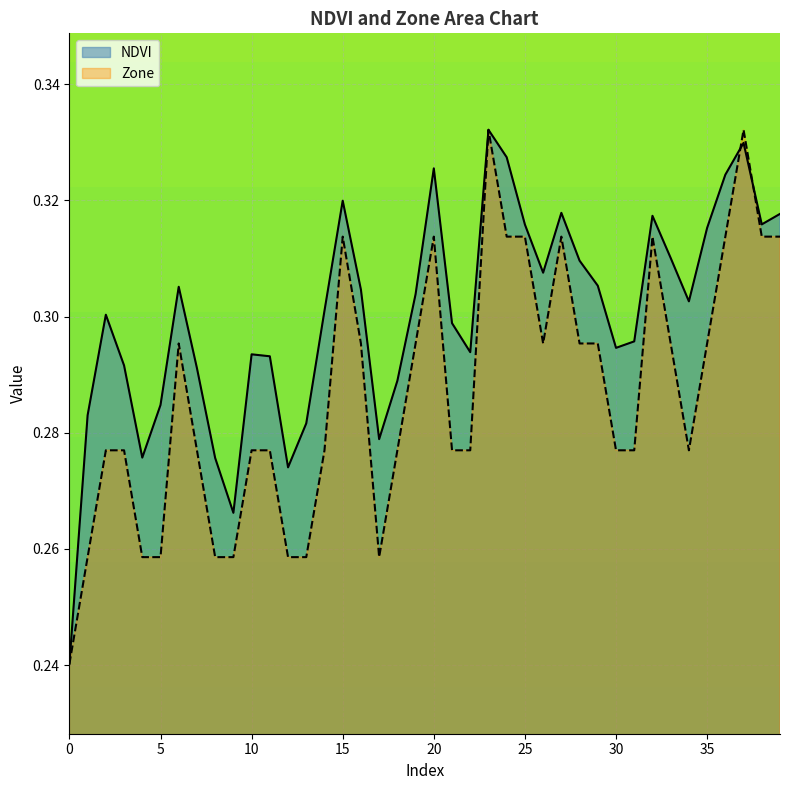

Which series changed the most between 4 and 15?

Zone